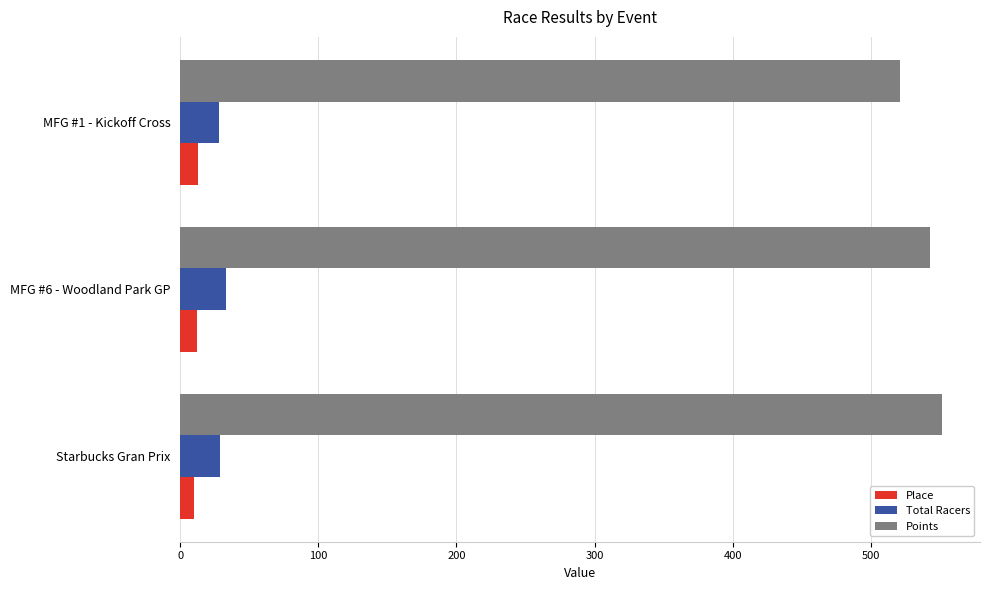

Which series has the largest total across all categories?

Points